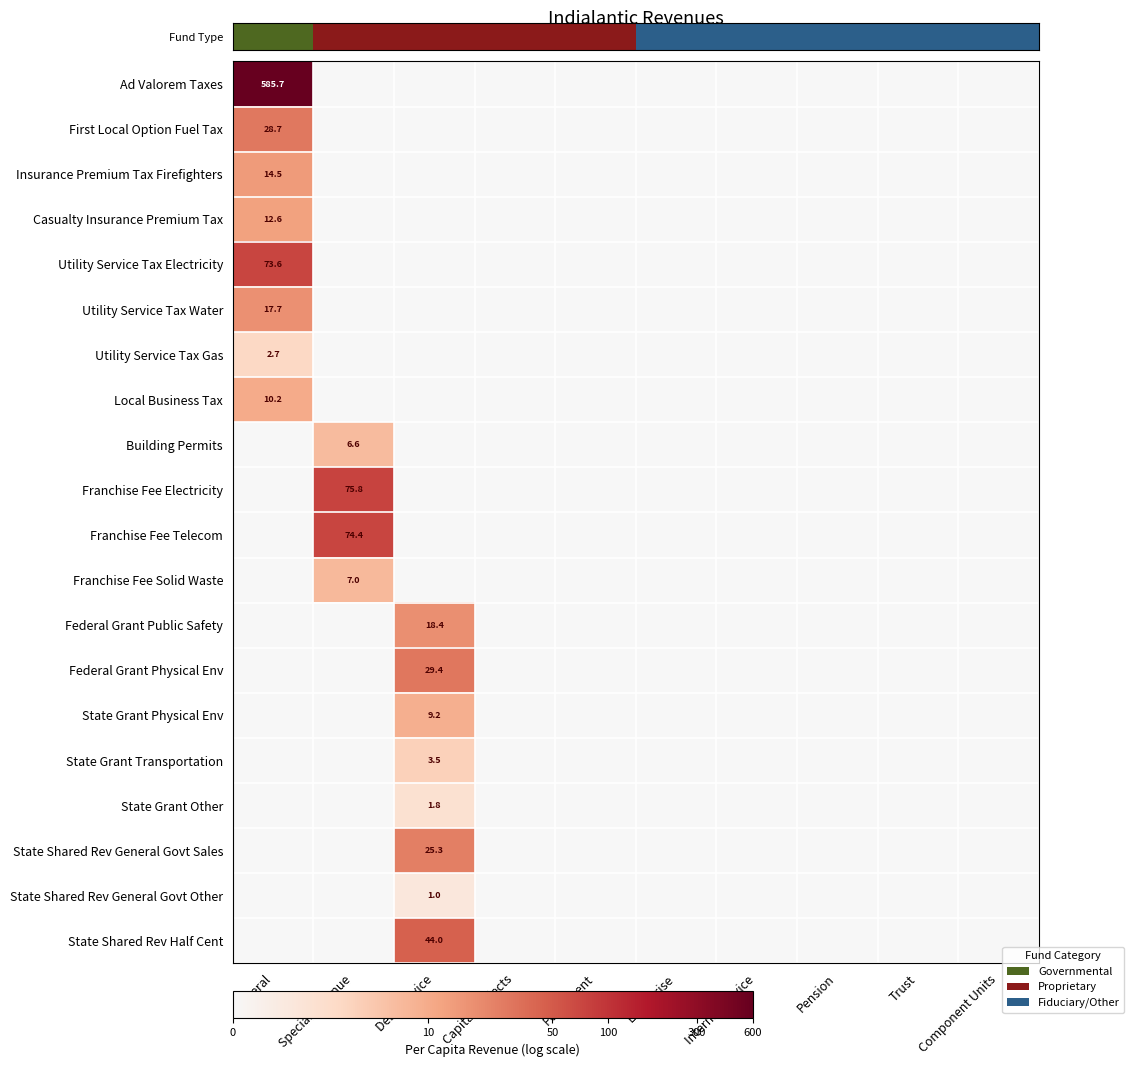

Which series changed the most between Debt Service and Enterprise?

State Shared Rev Half Cent